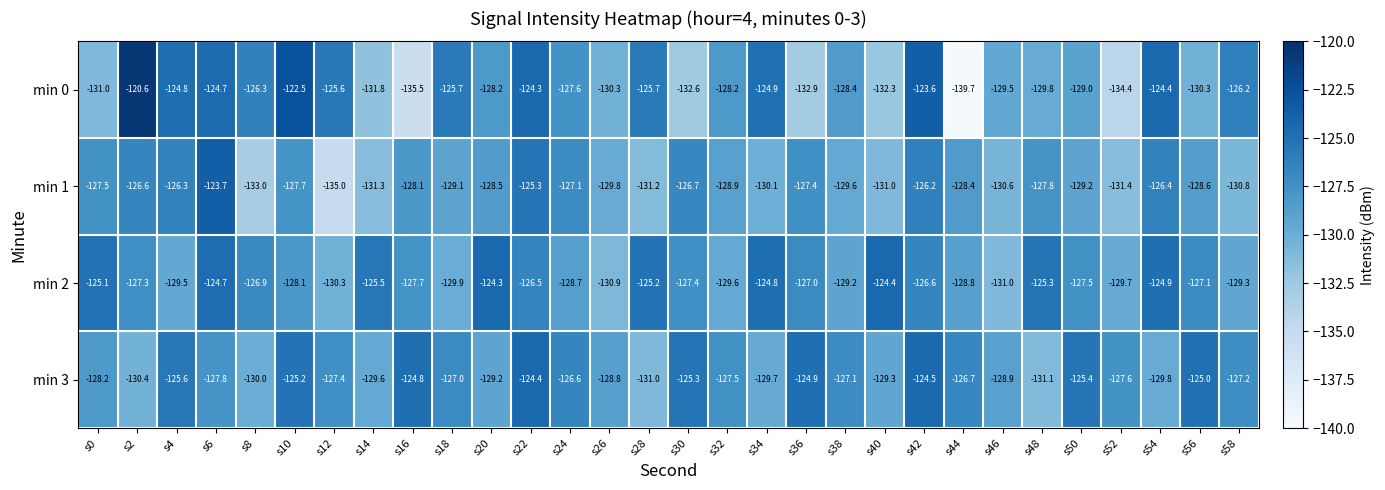

Is it true that min 1 equals -128.6 at s56?

True